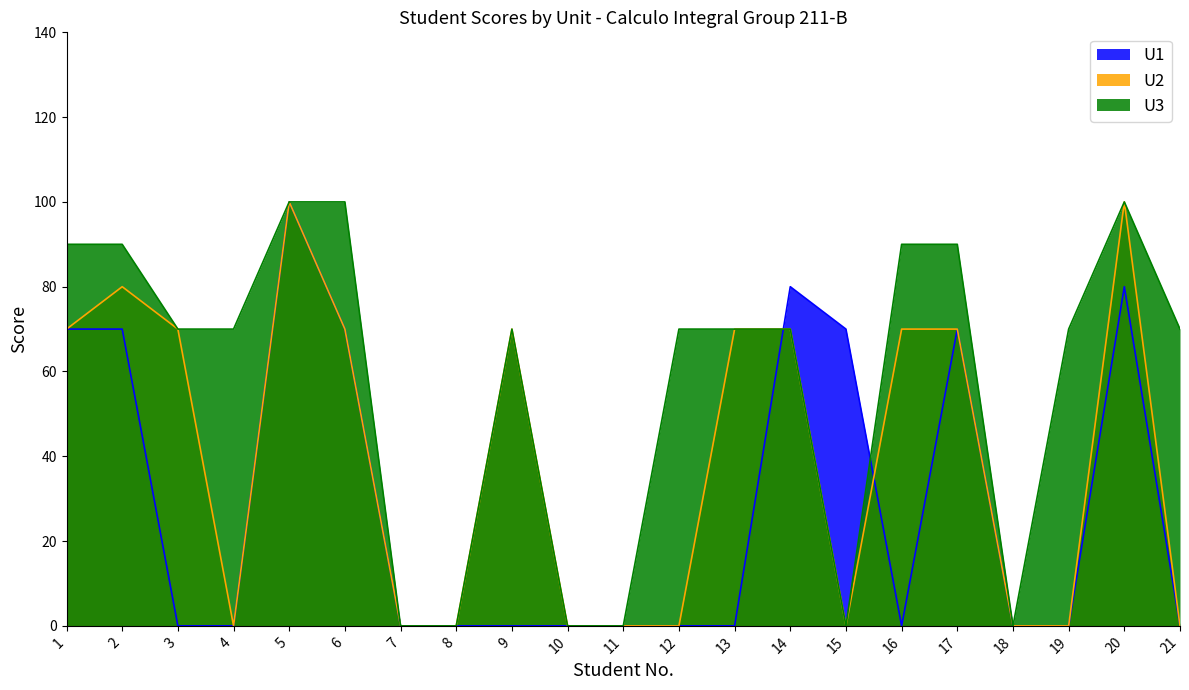

How many interior local peaks does the U3 series have?

2